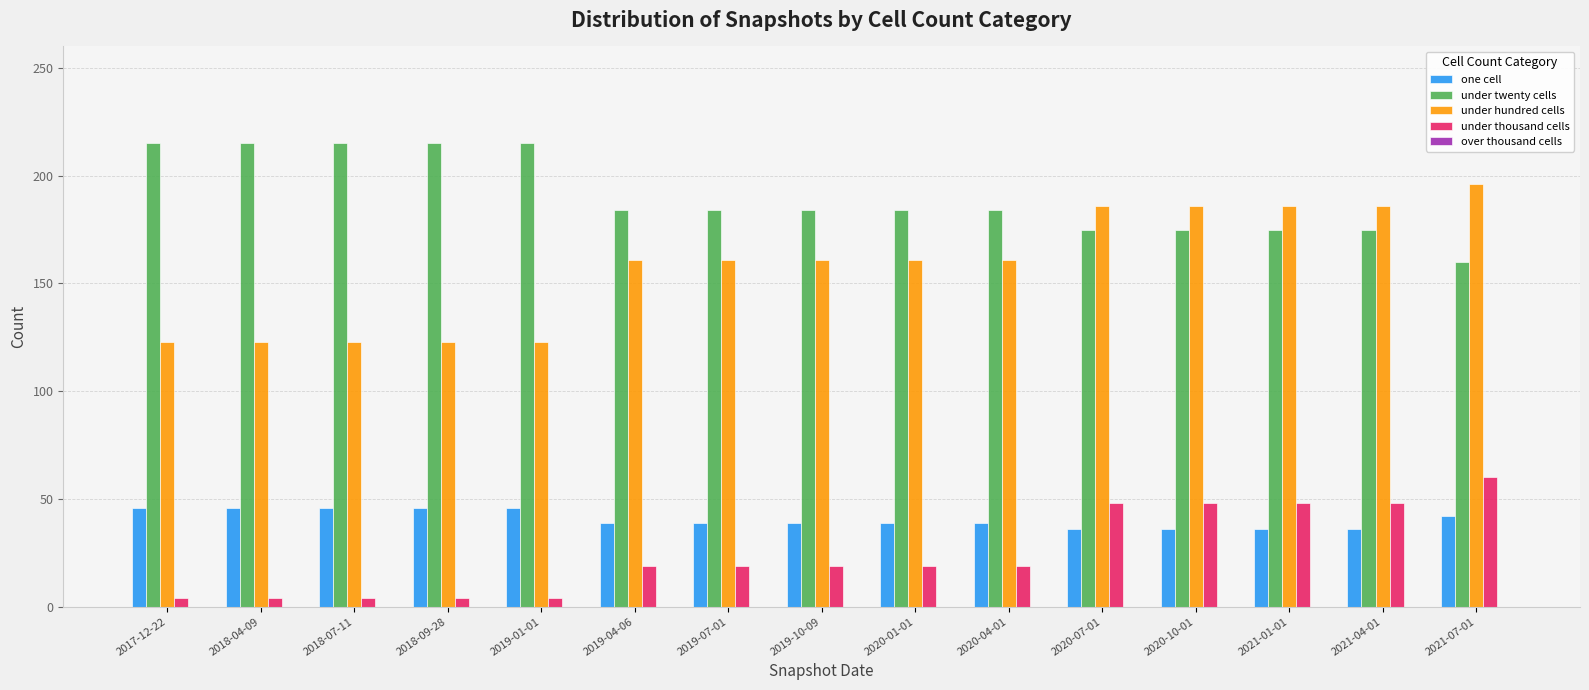

Which series has the largest range (max minus min)?

under hundred cells